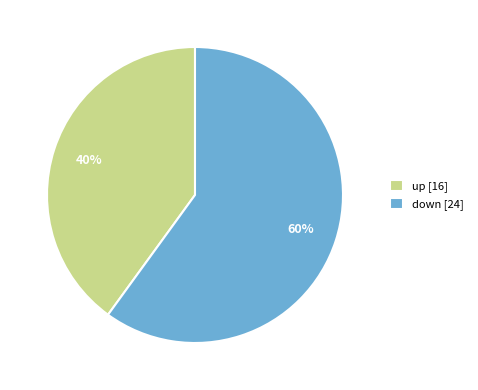

Combined, do down [24] and up [16] account for over 50%?

Yes